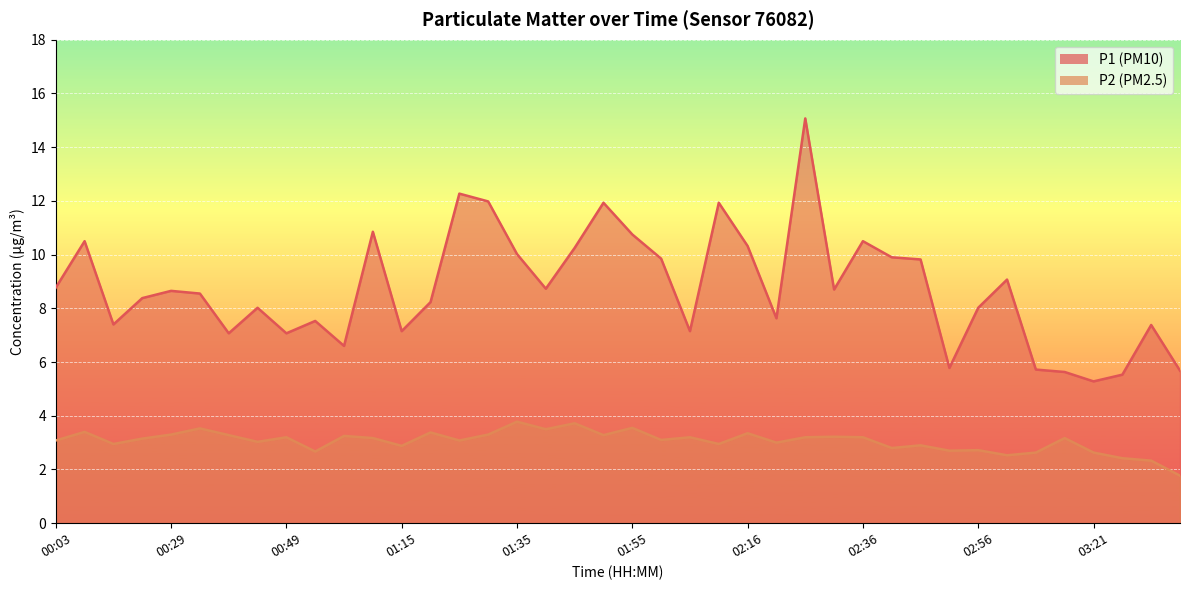

True or false: P2 has more than 0 points higher than both neighbors.

True